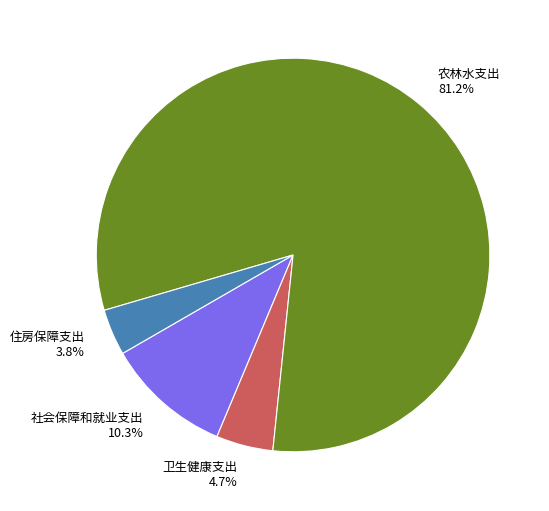

To the nearest percent, what percentage of the pie is 卫生健康支出?

5%